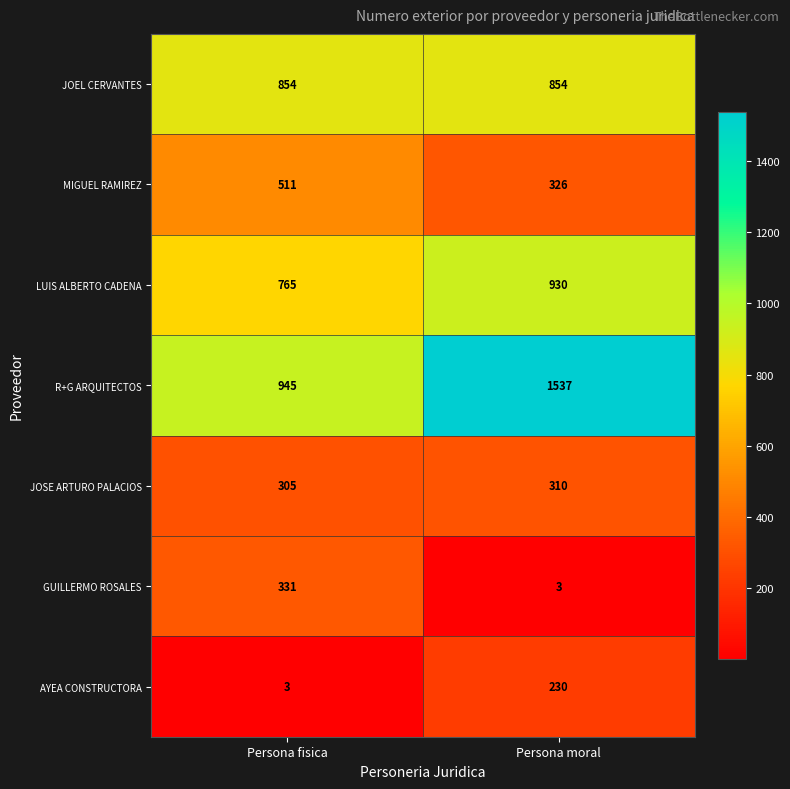

Which category has the lowest value in the R+G ARQUITECTOS series?

Persona fisica